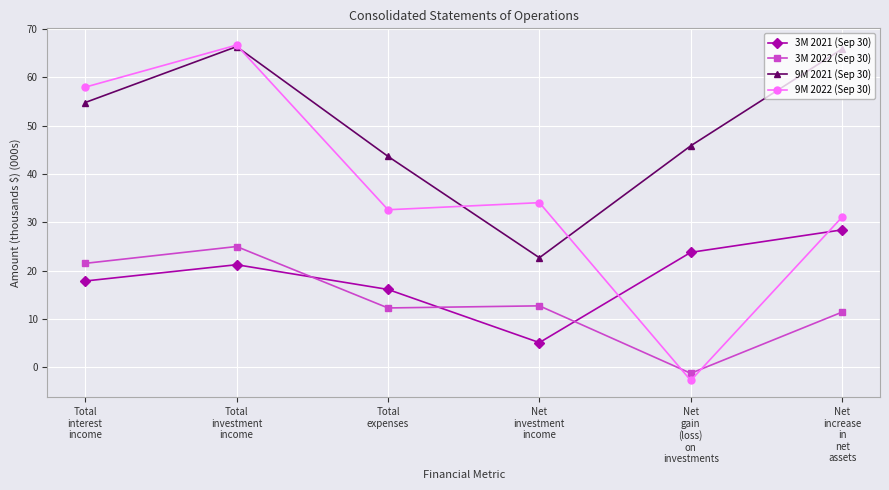

At which category does 3M 2021 (Sep 30) reach its first local valley?

Net
investment
income